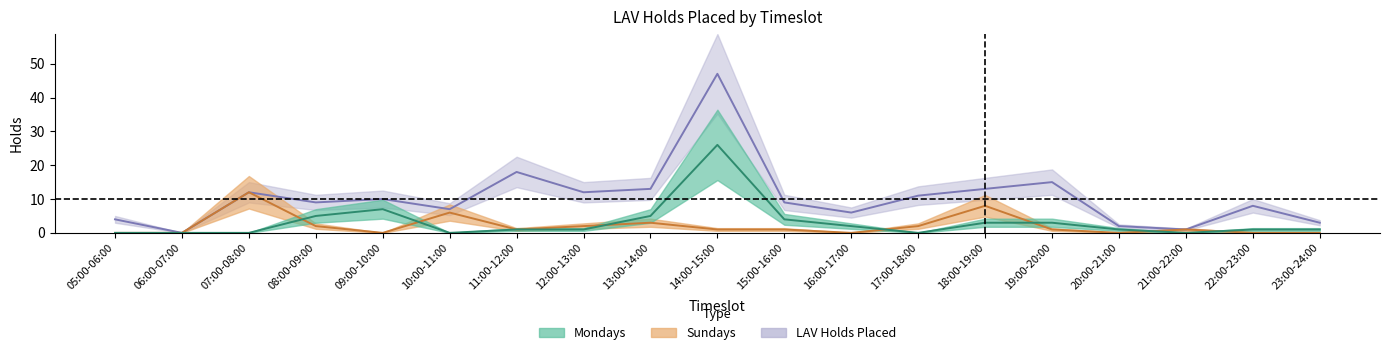

How many data points does each series have?

19